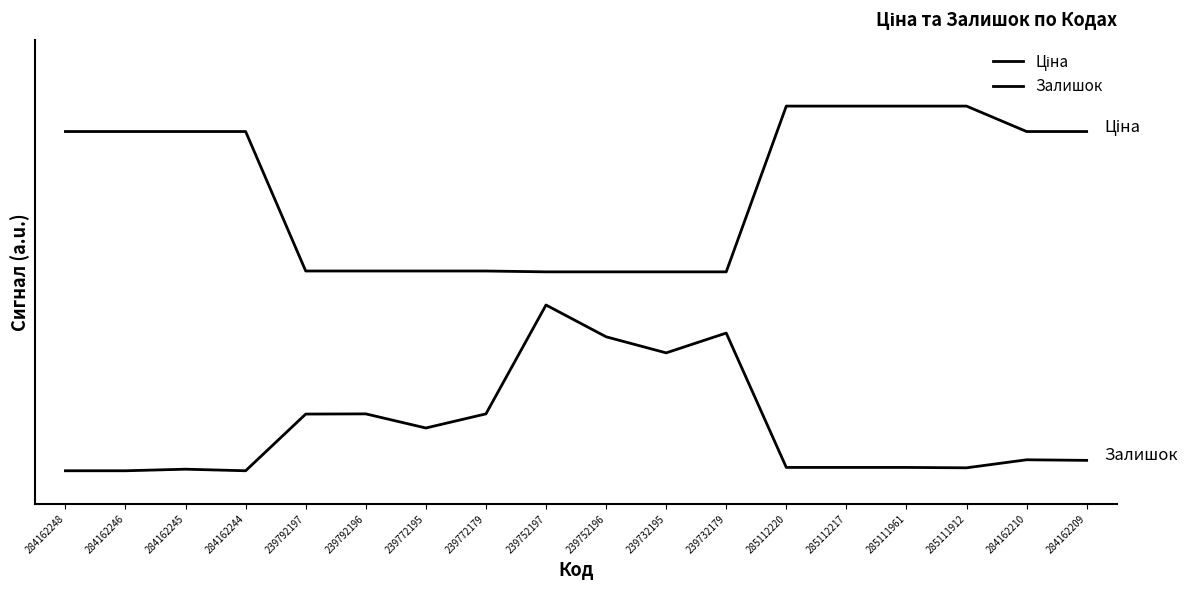

What is the label of the 6th point from the right?

285112220